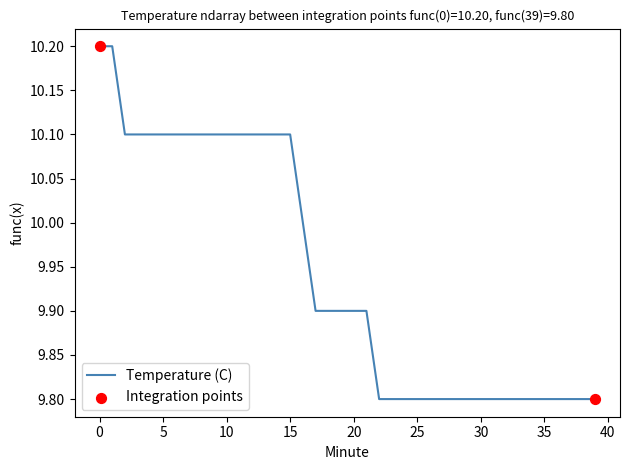

What is the maximum value shown in the chart?

10.2